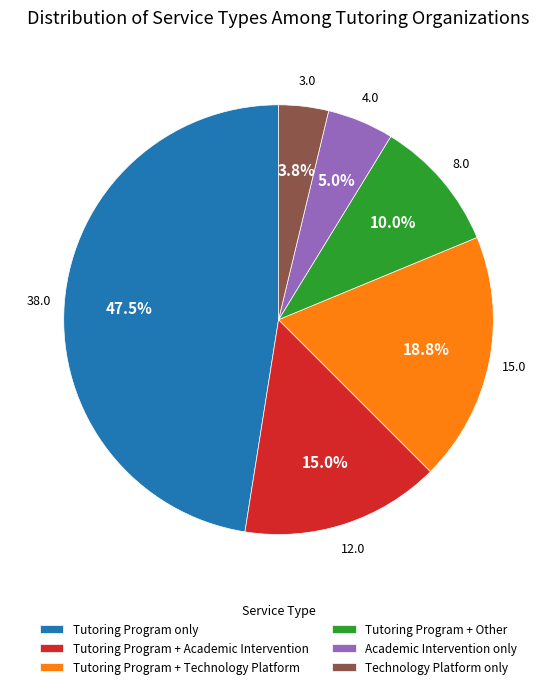

Is the sum of Academic Intervention only and Tutoring Program + Academic Intervention greater than half?

No